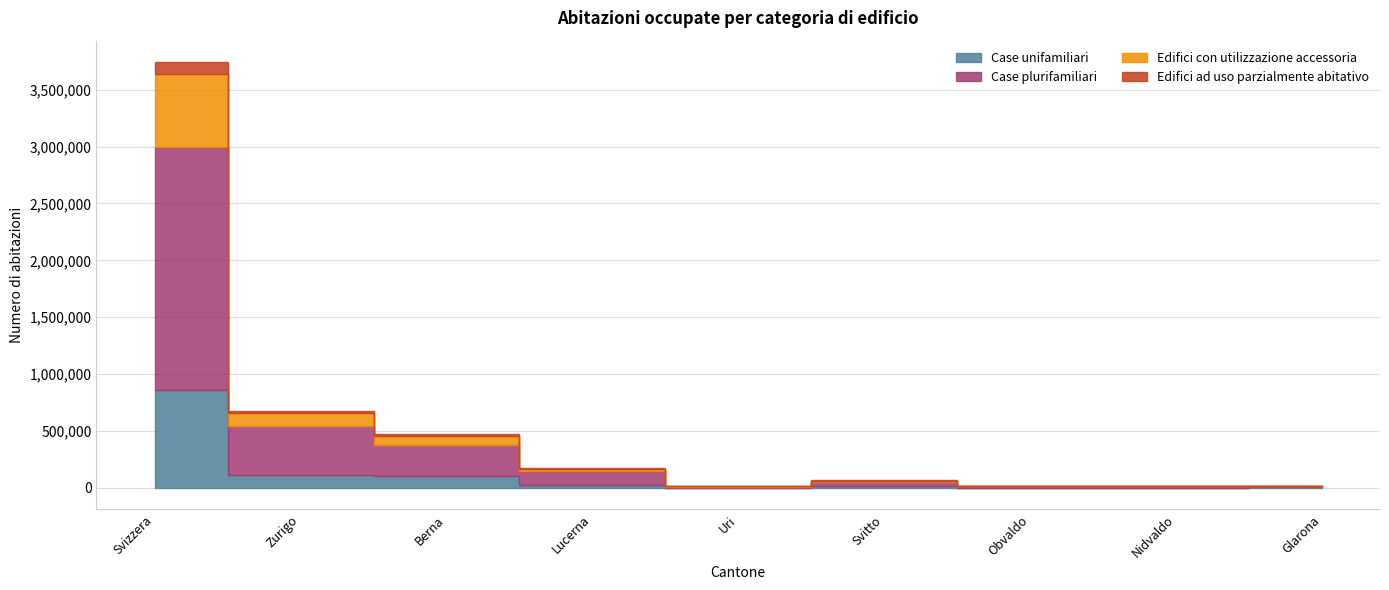

What is the difference between the second highest and second lowest values in the Case plurifamiliari series?

421870